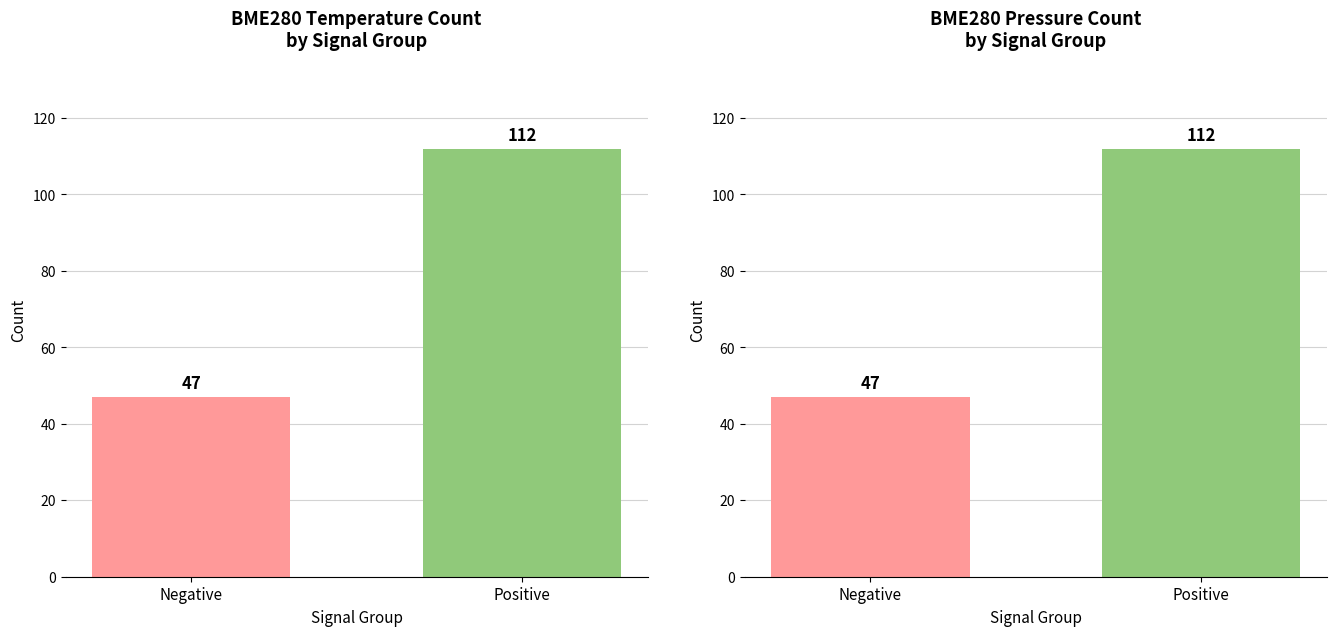

List the labels in order of value, largest first.

Positive, Negative